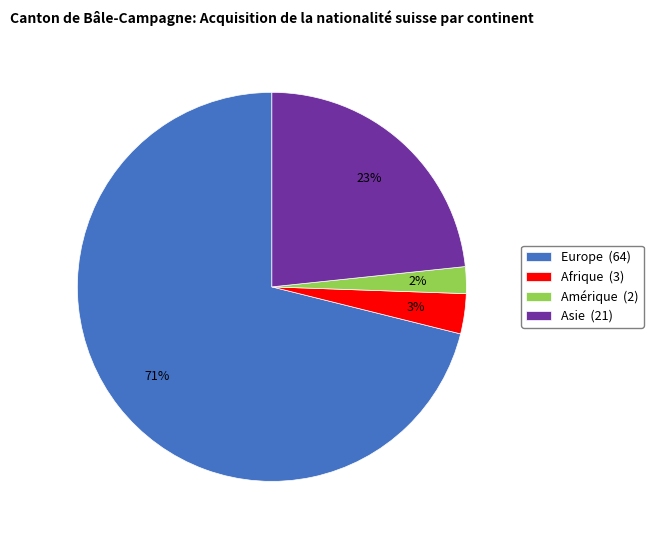

Between Europe (64) and Amérique (2), which is larger?

Europe (64)